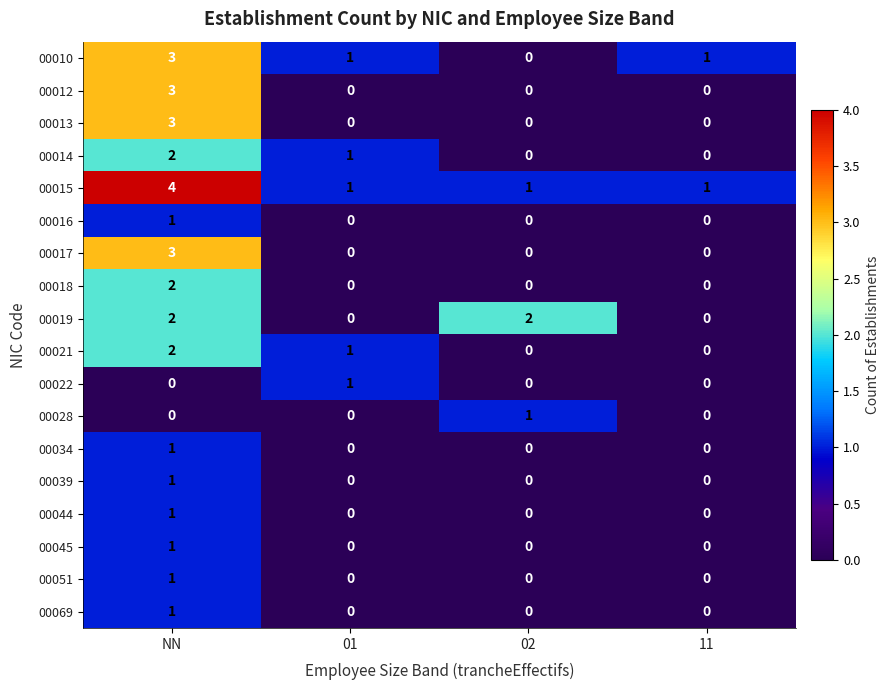

Between 02 and 11, which series saw the biggest shift?

00019